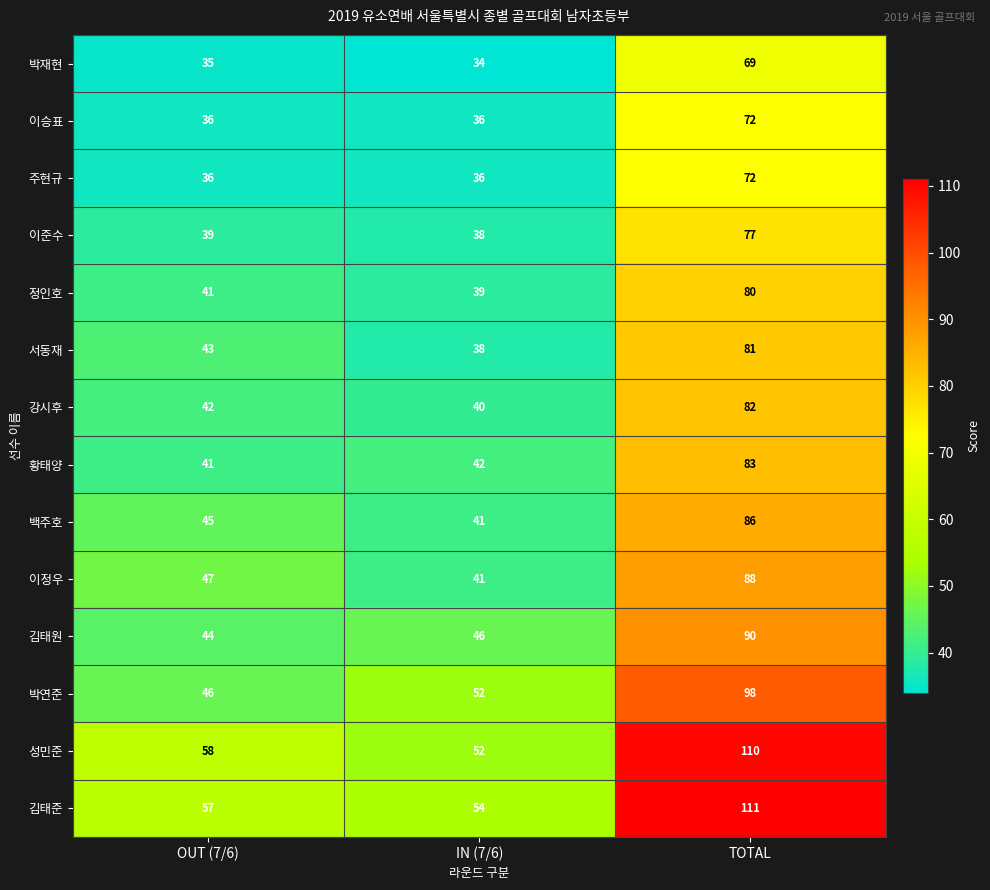

Which series changed the most between OUT (7/6) and TOTAL?

김태준